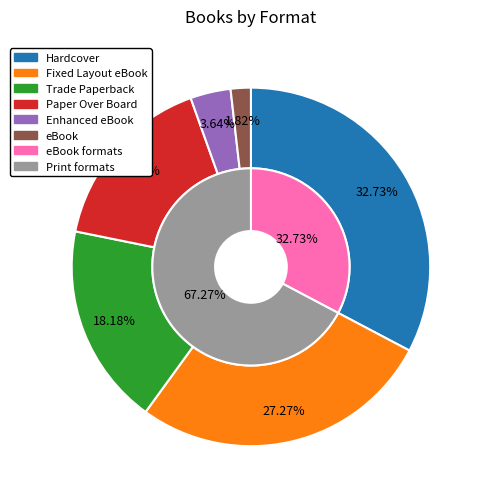

Rank the categories by value from lowest to highest.

eBook, Enhanced eBook, Paper Over Board, Trade Paperback, Fixed Layout eBook, Hardcover